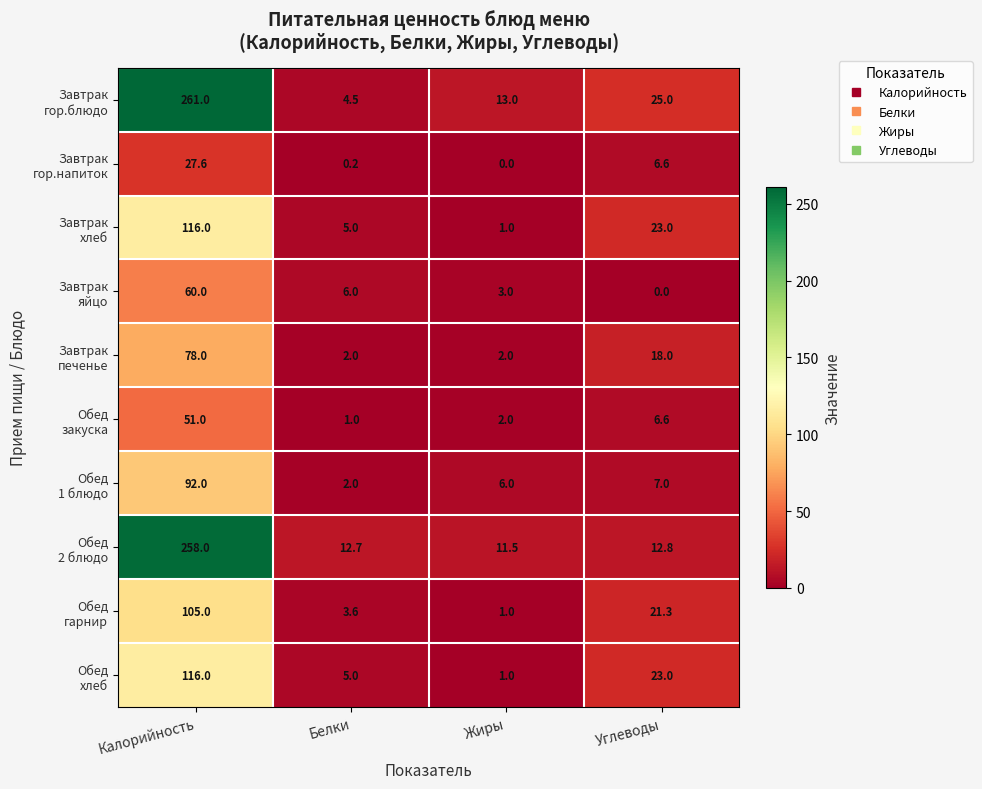

How many categories are shown in the chart?

4